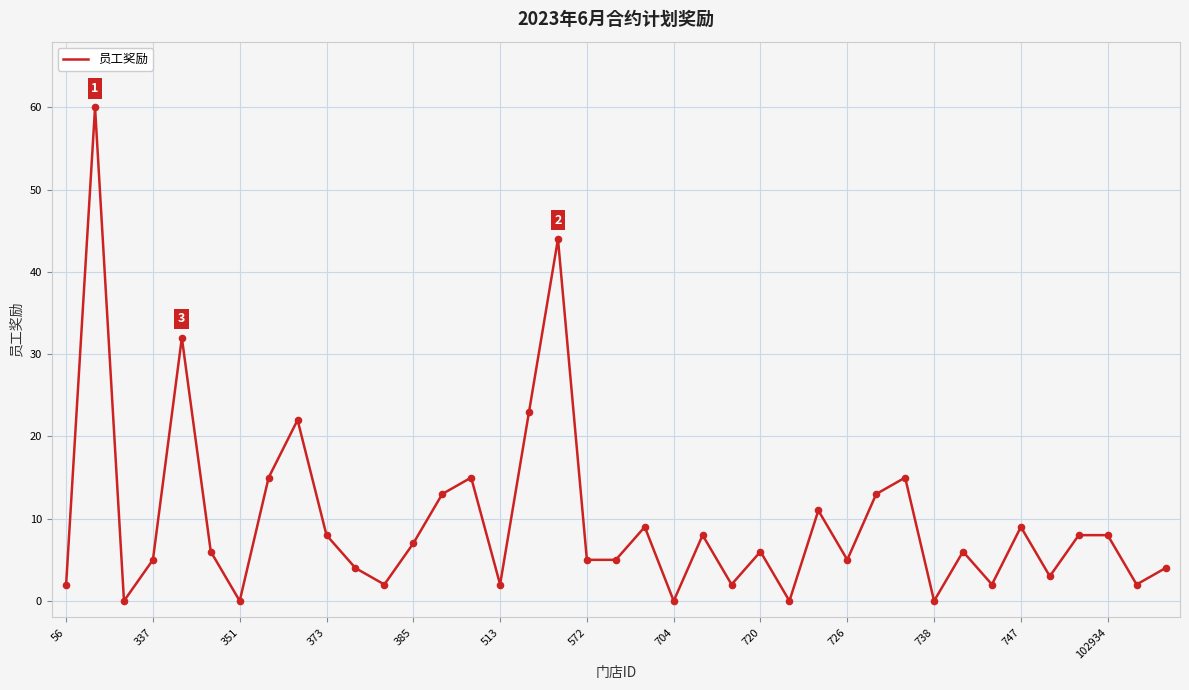

What is the greatest value displayed?

60